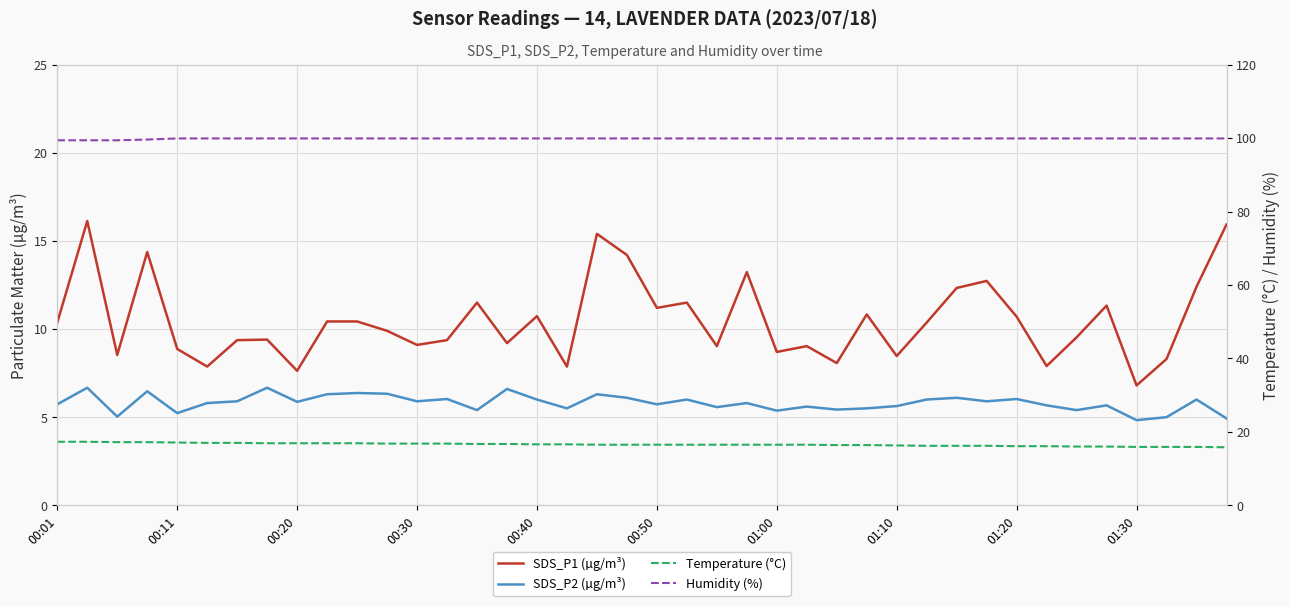

The Temperature (°C) series shows 29.8 at 15. True or false?

False